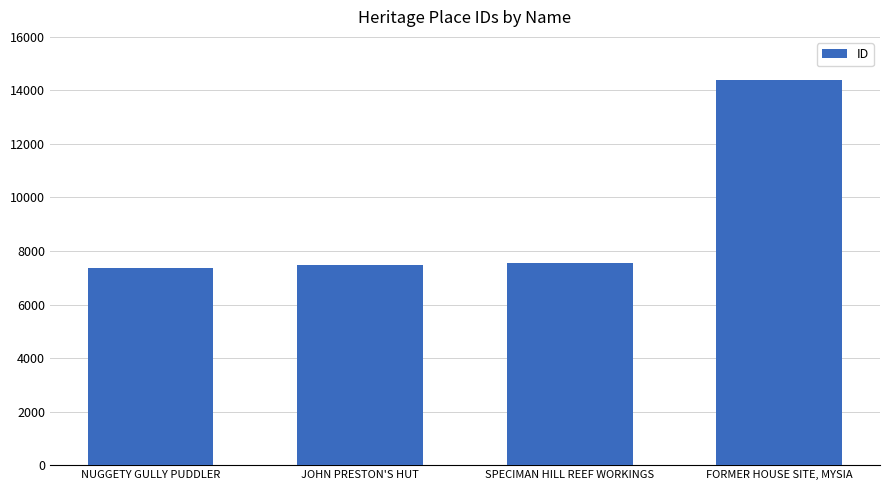

How many categories are shown in the chart?

4